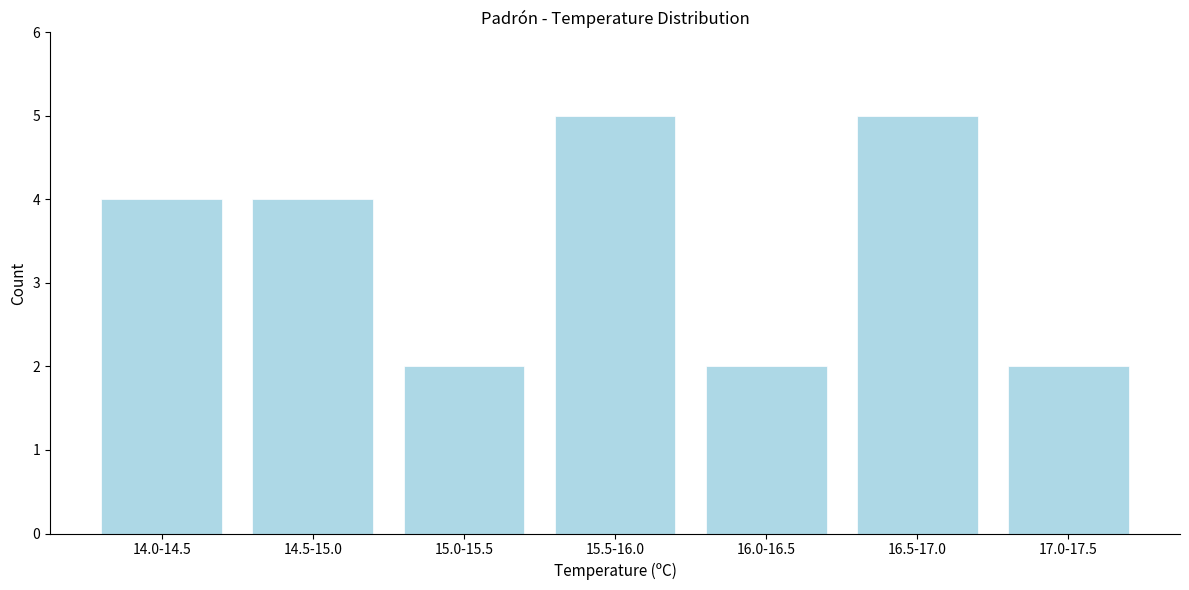

Reading left to right, transcribe all the data shown in this chart.

4	4	2	5	2	5	2